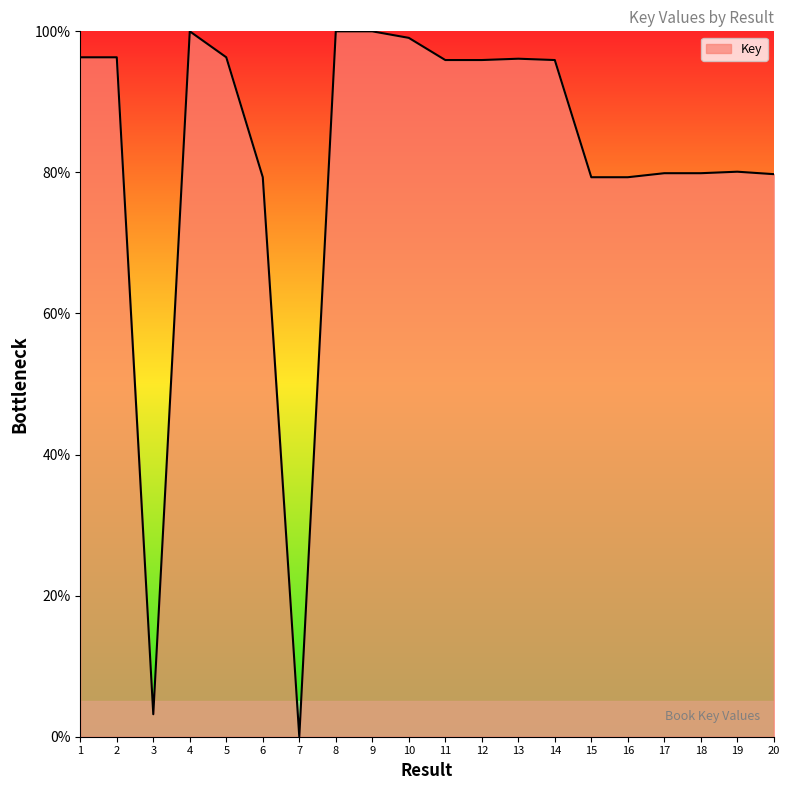

What is the difference between the maximum and minimum values?

100.0